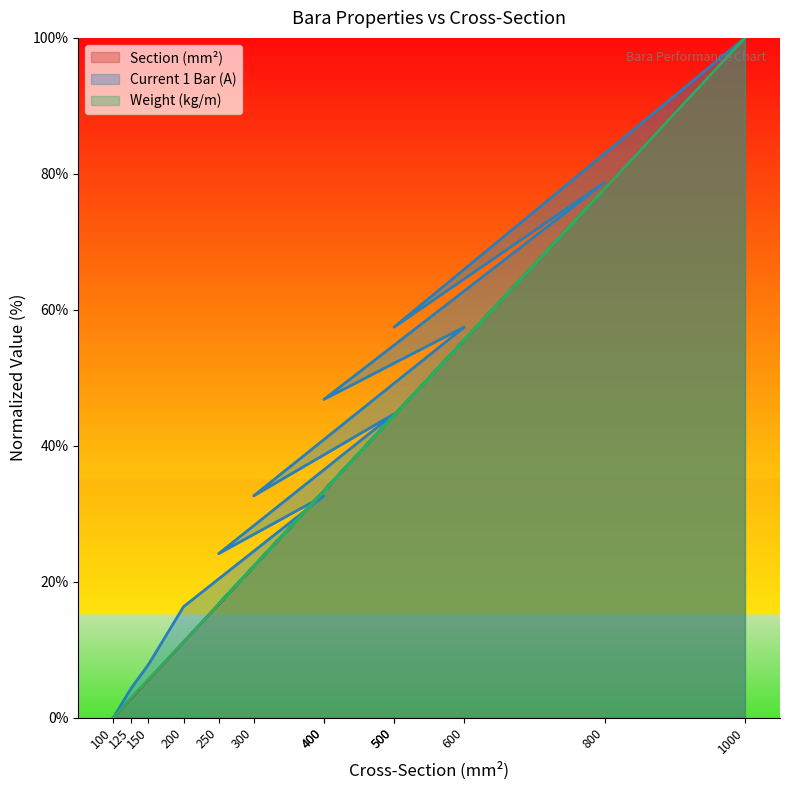

Is it true that Section (mm2) equals 33.3 at 400?

True